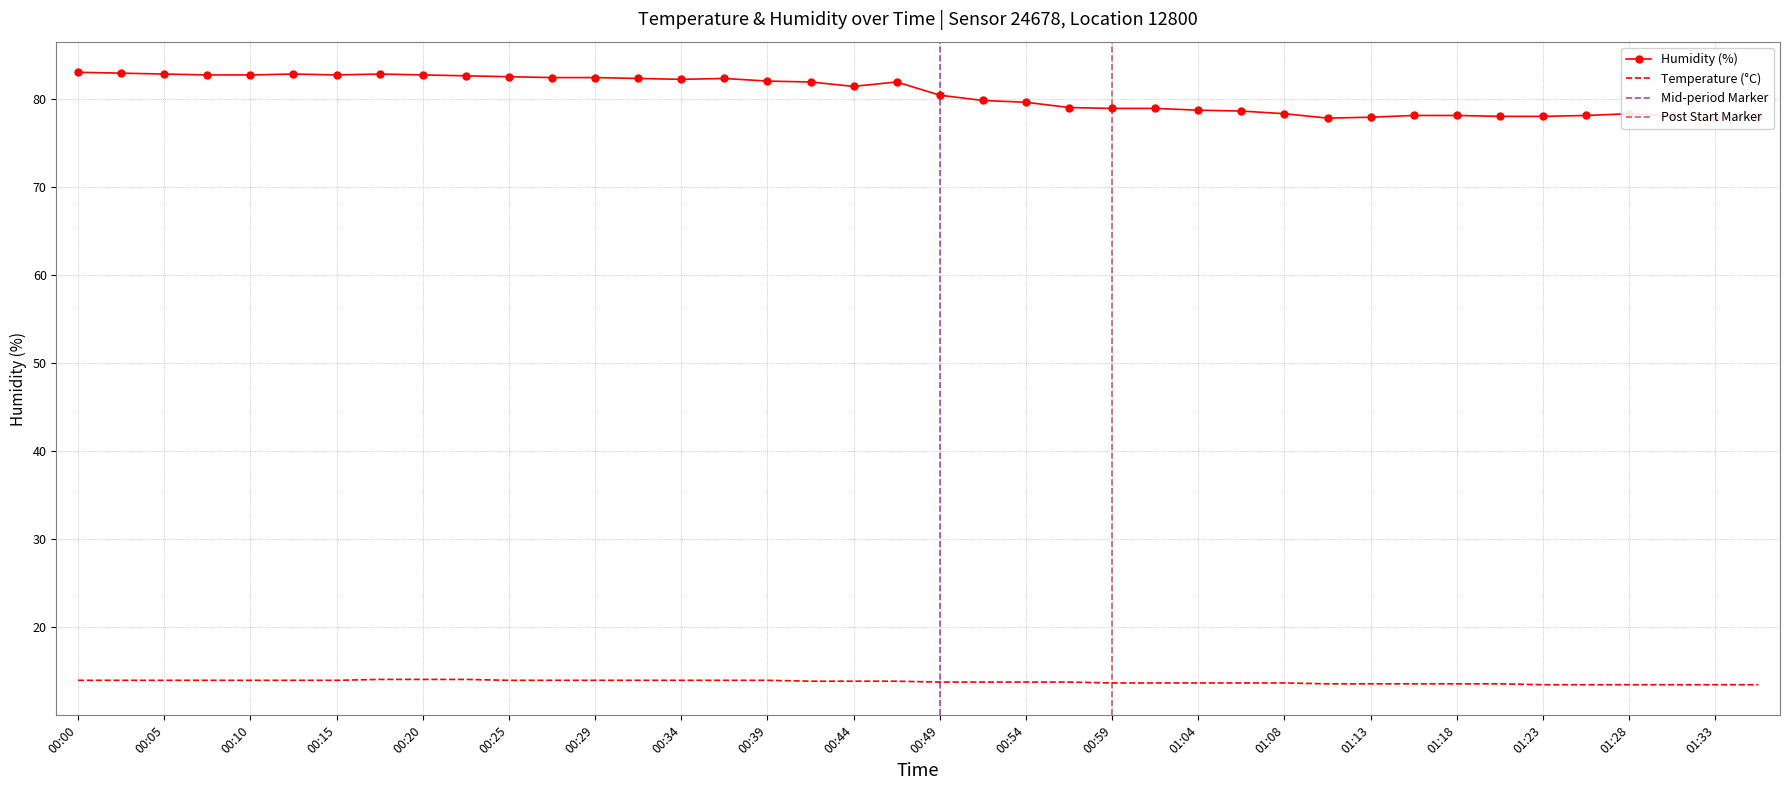

True or false: humidity has more than 1 interior local peaks.

True